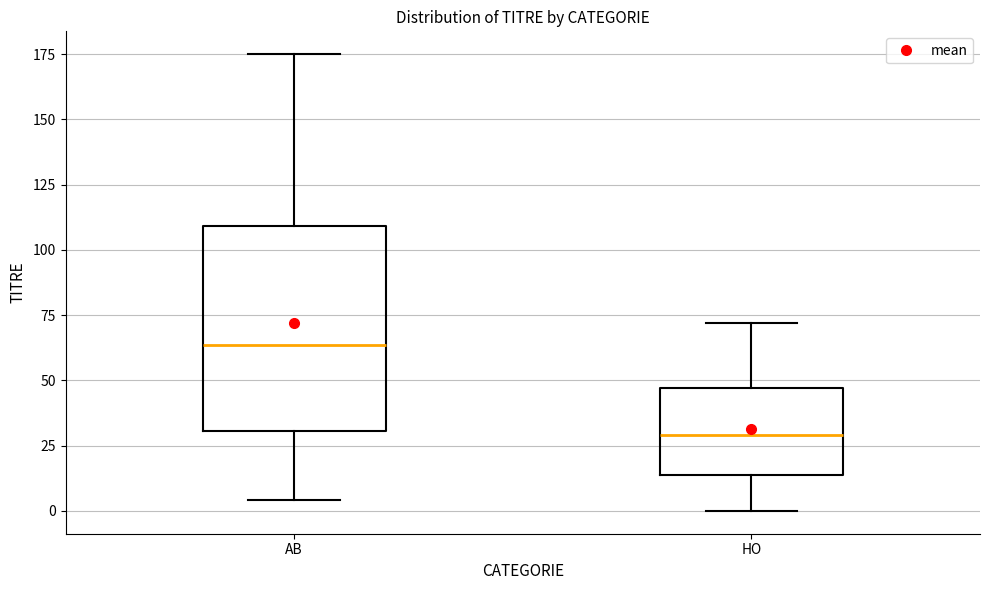

Reading left to right, transcribe this box plot: for each box, give where its median line is, the range the box spans, and where its two whiskers end, as read against the y-axis. The values are not printed on the chart, so give them approximately, as read against the axis.

AB: median 65, box 30 to 110, whiskers 5 to 175
HO: median 30, box 15 to 45, whiskers 0 to 70